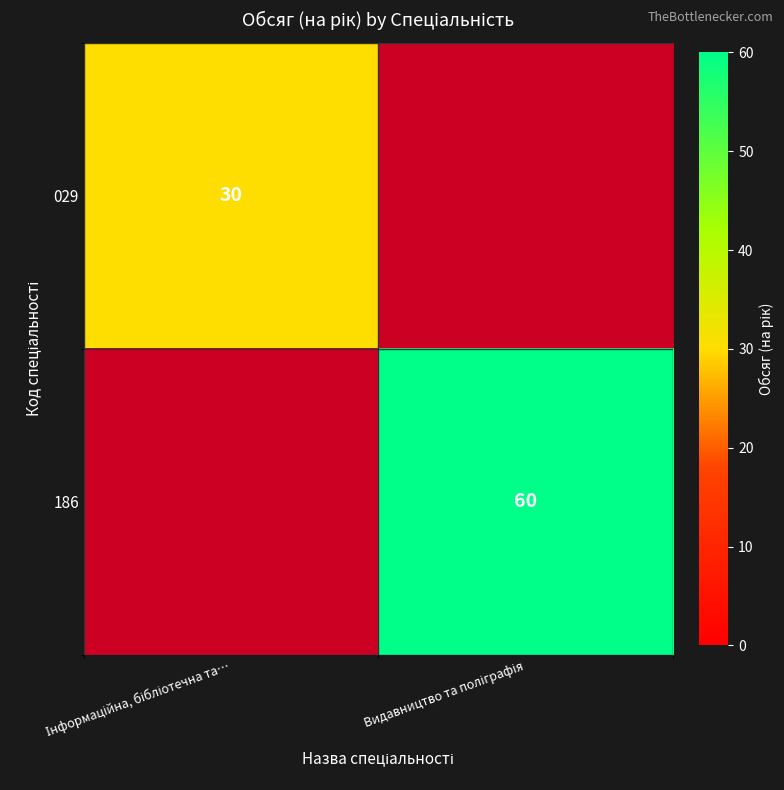

At how many categories does at least one series exceed 59?

1